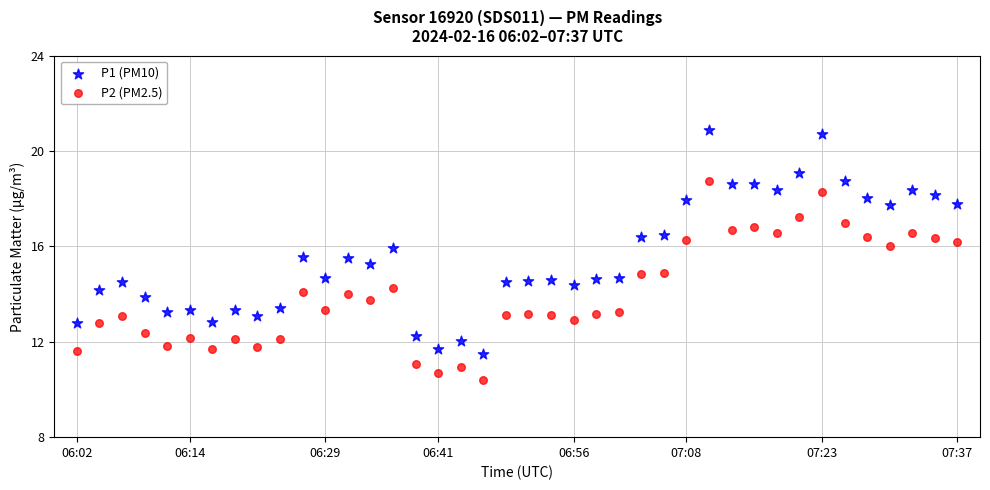

Which series has the widest spread of Y values?

P1 (PM10)